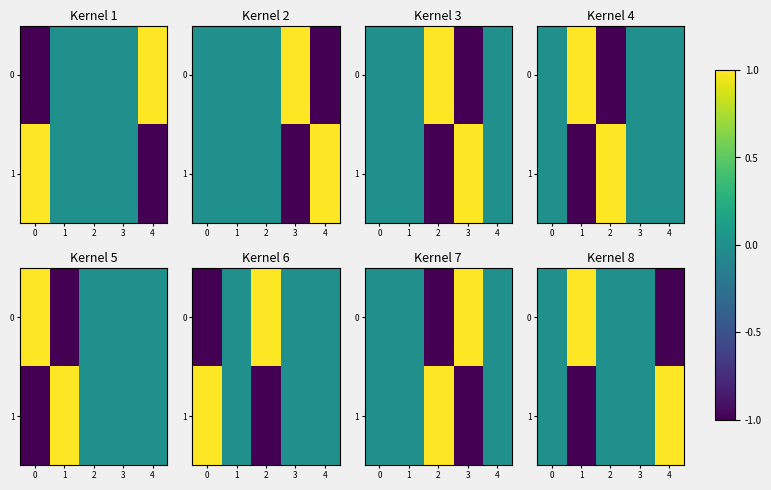

How many positive values does the 0 series have?

1